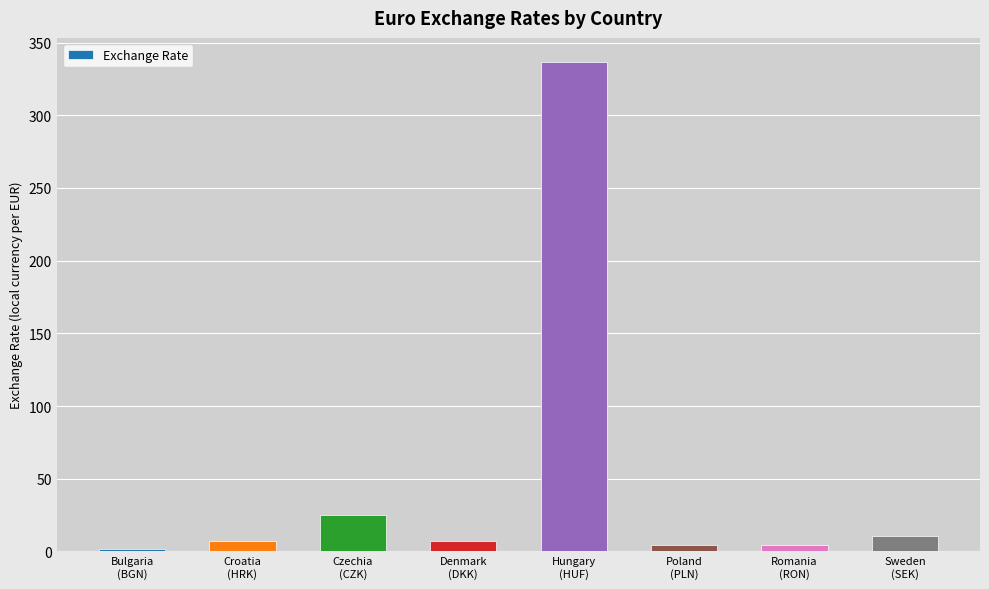

What is the difference between the maximum and minimum values?

334.4